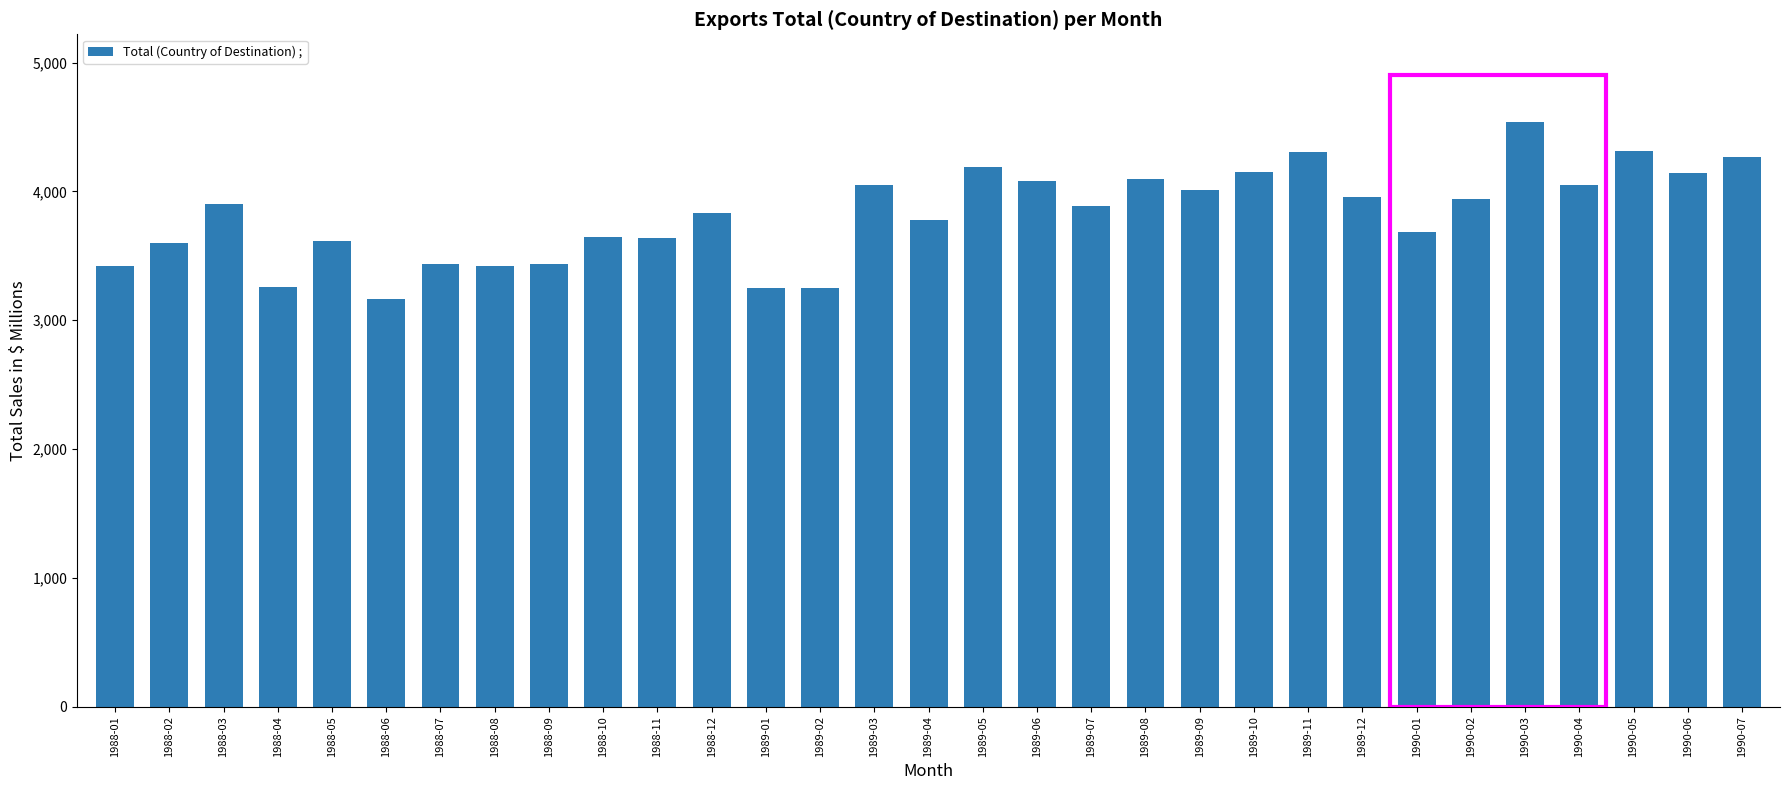

The chart shows a value of 5623 at 1988-10. True or false?

False